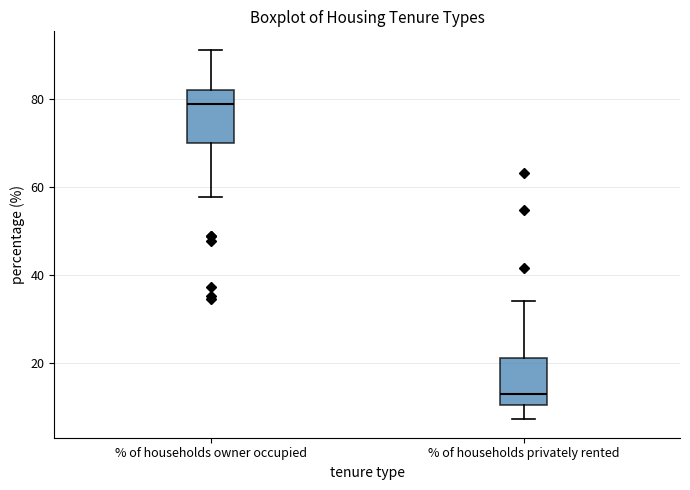

Reading left to right, transcribe this box plot: for each box, give where its median line is, the range the box spans, and where its two whiskers end, as read against the y-axis. The values are not printed on the chart, so give them approximately, as read against the axis.

% of households owner occupied: median 78, box 70 to 82, whiskers 58 to 92
% of households privately rented: median 12, box 10 to 22, whiskers 8 to 34